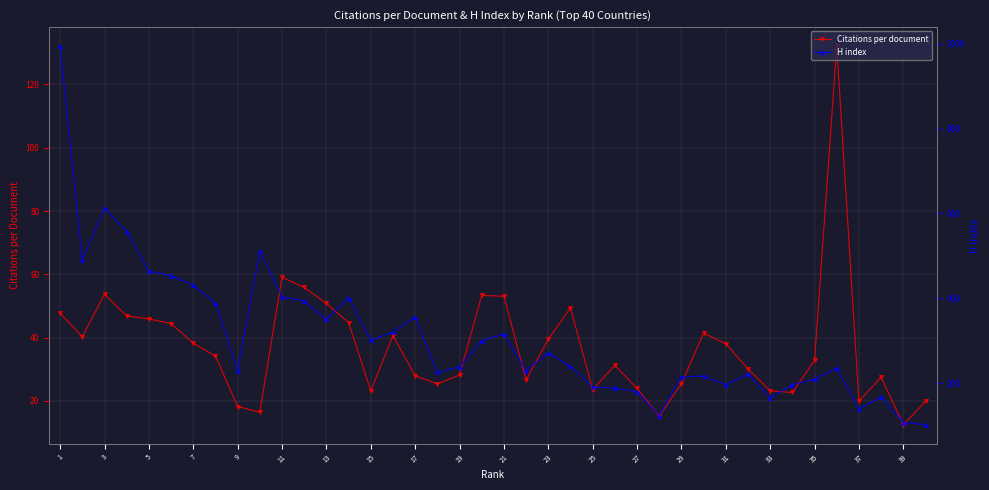

At which category does the chart reach its peak across all series?

1